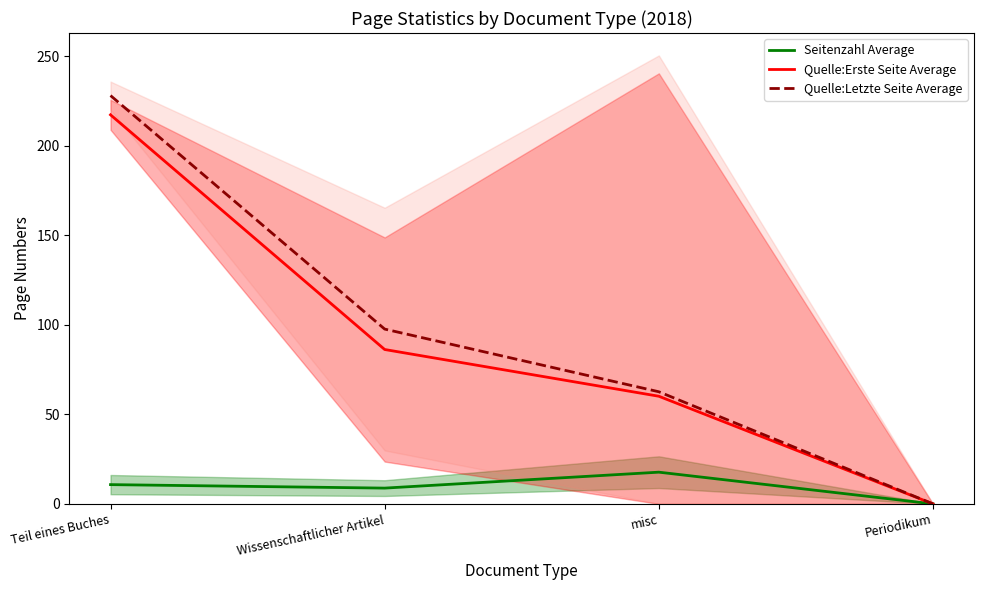

At which category is the sum across all series the highest?

Teil eines Buches